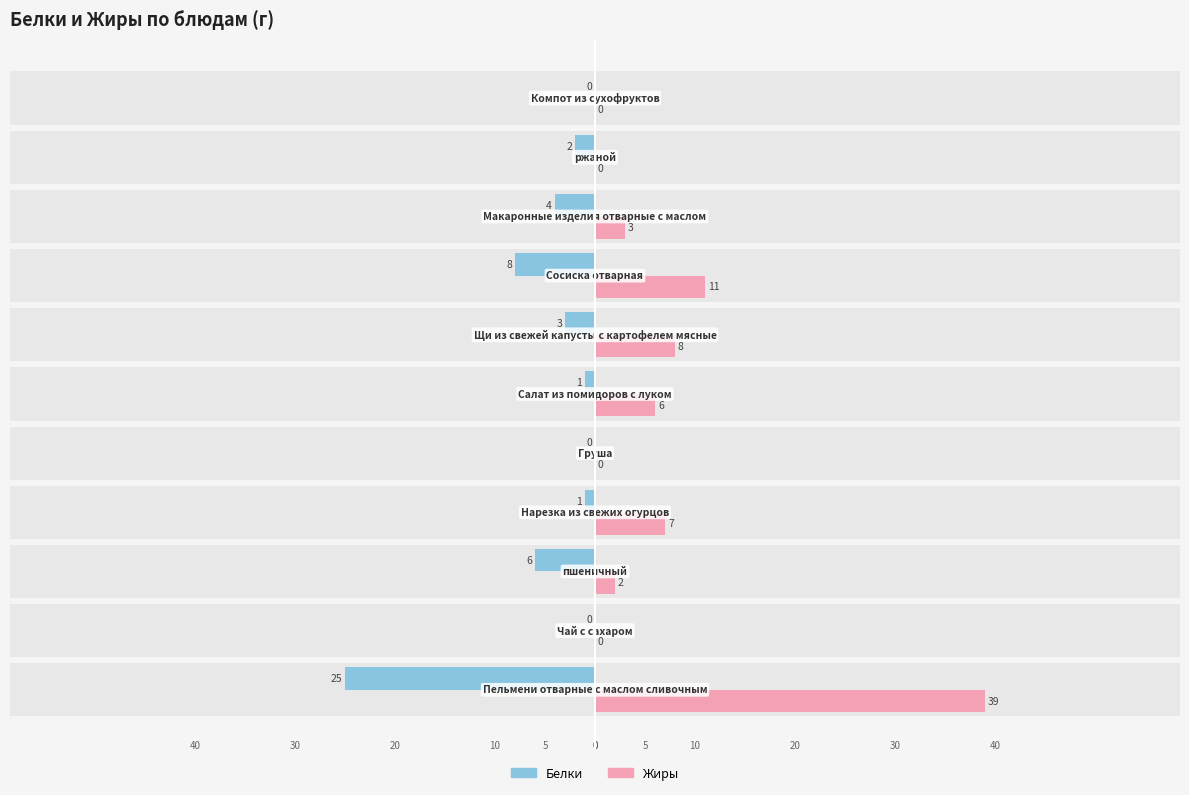

Which series has the widest spread of values?

Жиры